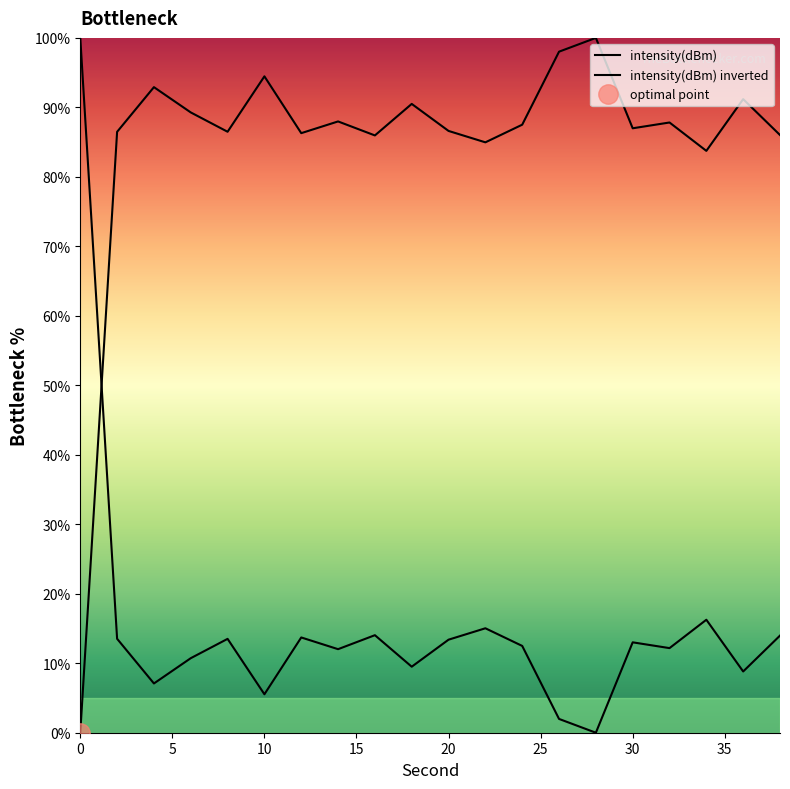

At which category does the data reach its first local valley?

8